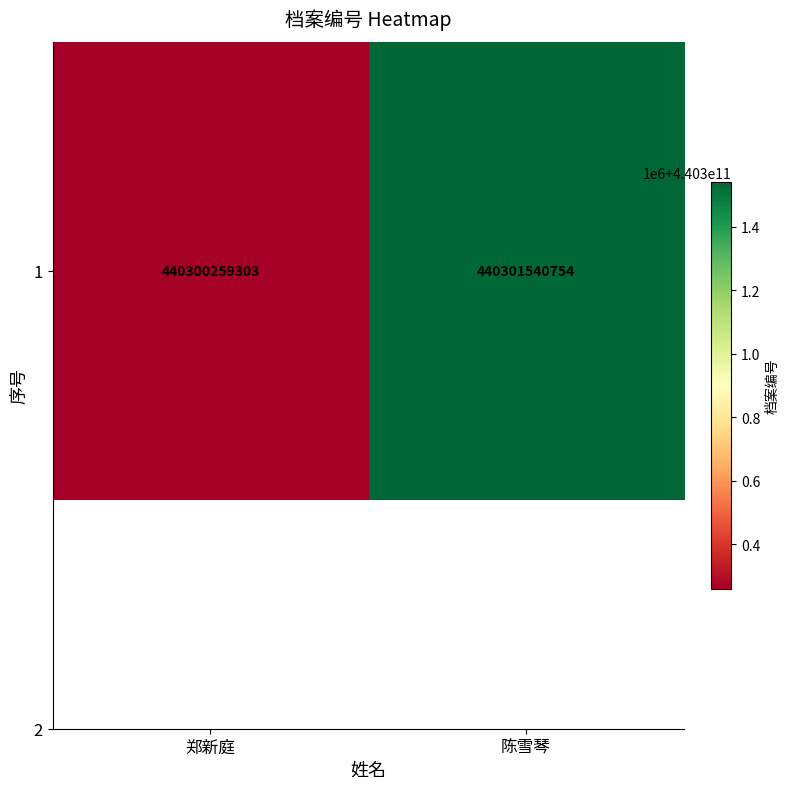

Rank the categories by value from highest to lowest.

陈雪琴, 郑新庭